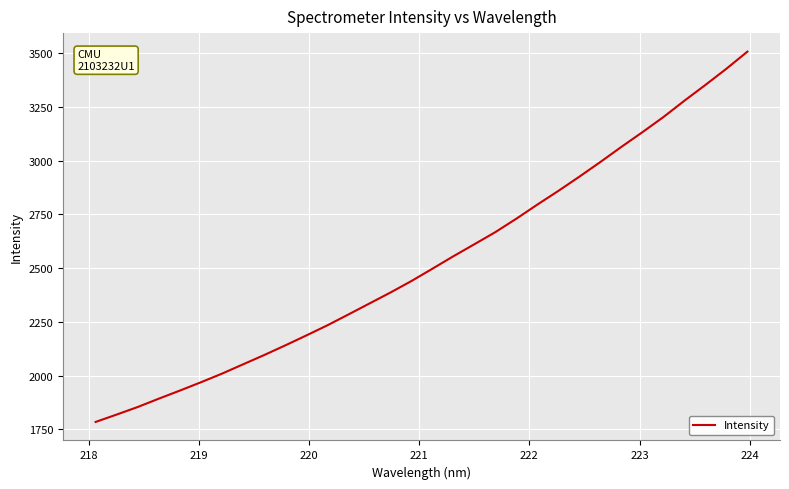

Count the number of data series in this chart.

1